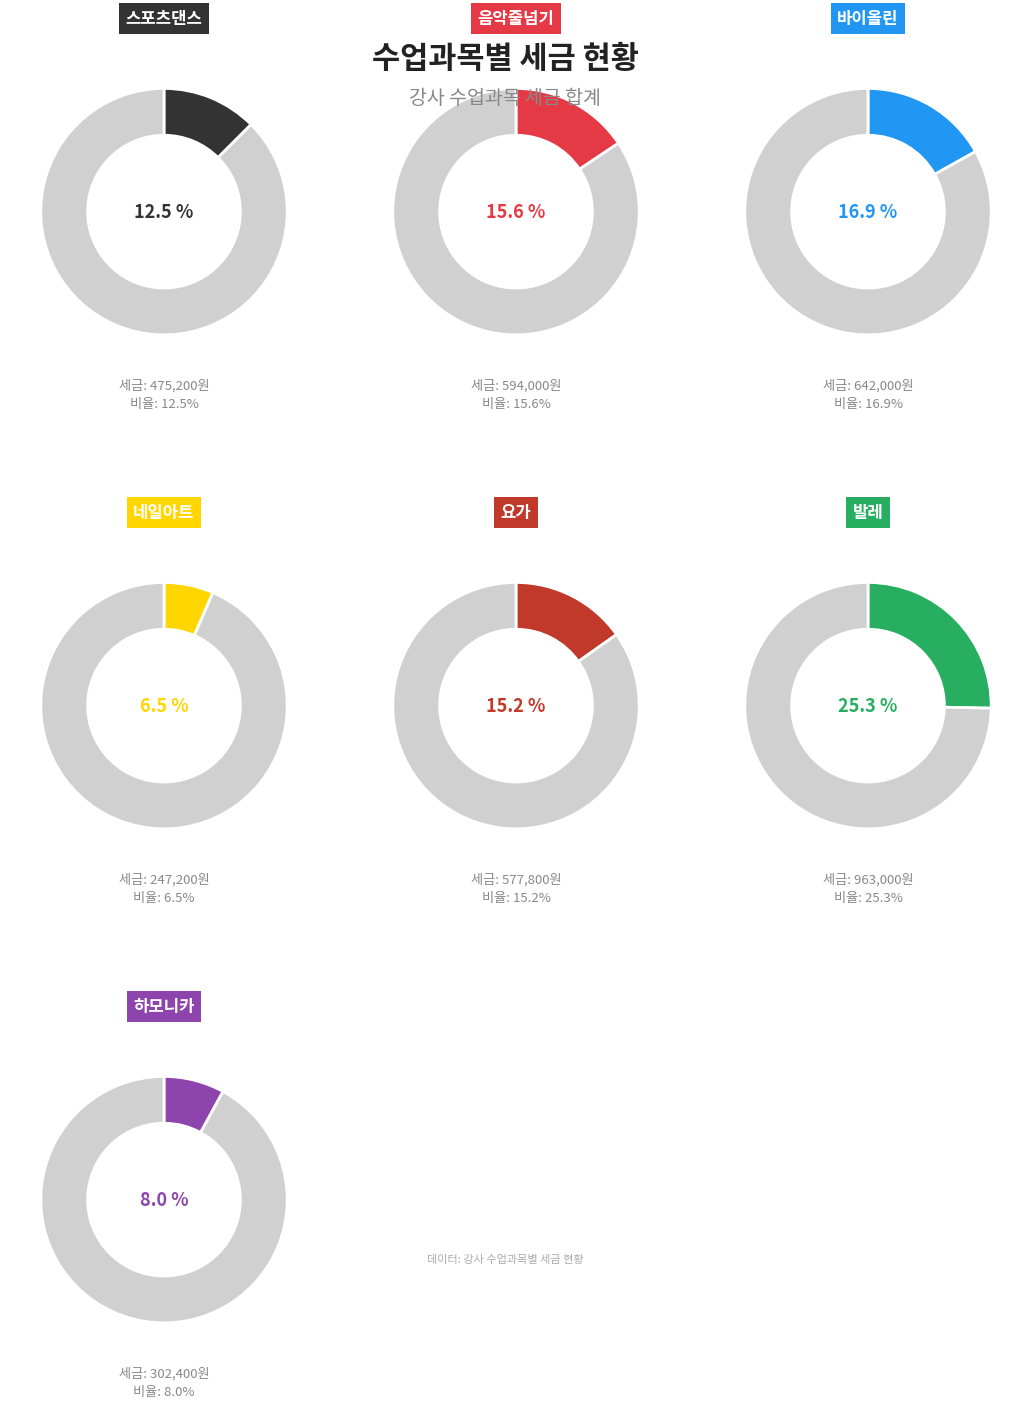

How many segments does this pie chart have?

7